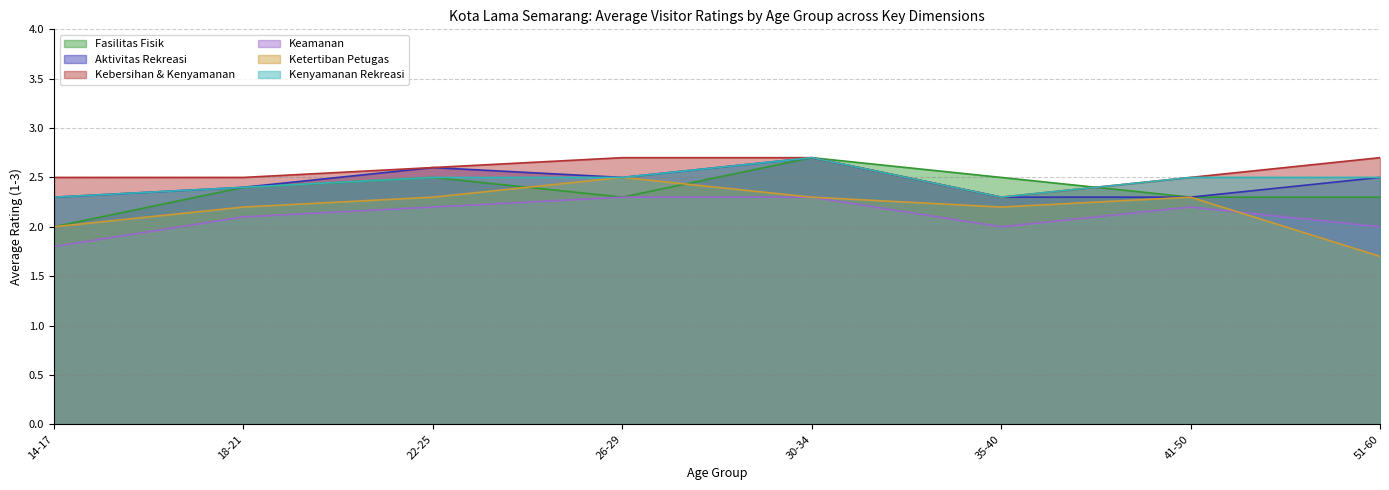

At how many categories does at least one series exceed 2?

8